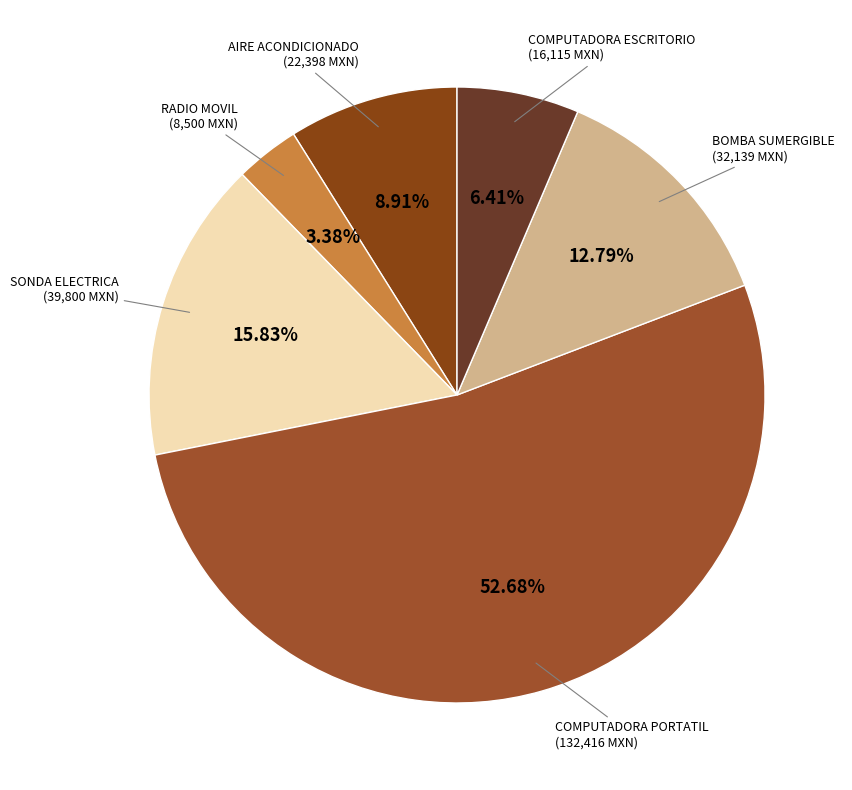

Which slice is the largest?

COMPUTADORA PORTATIL